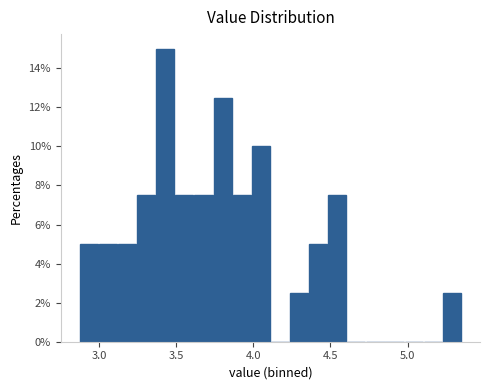

Around what value on the x-axis is the tallest bar? Give the approximate position of its centre, as read against the axis.

3.45